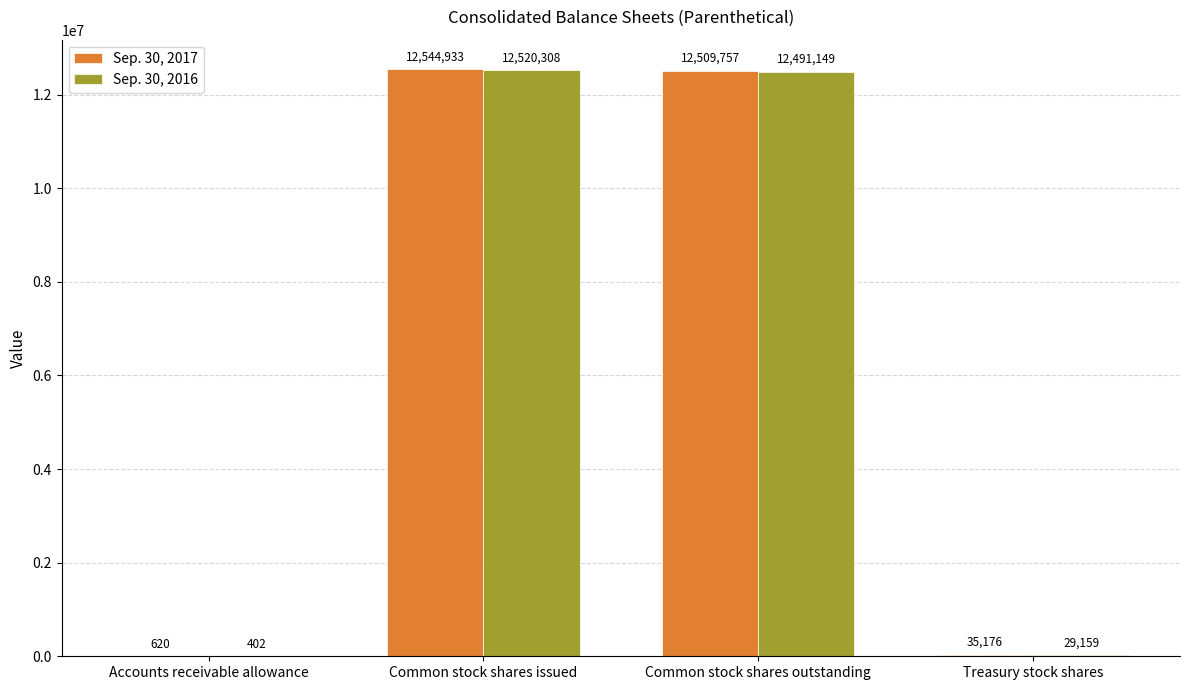

Which series has the largest total across all categories?

Sep. 30, 2017